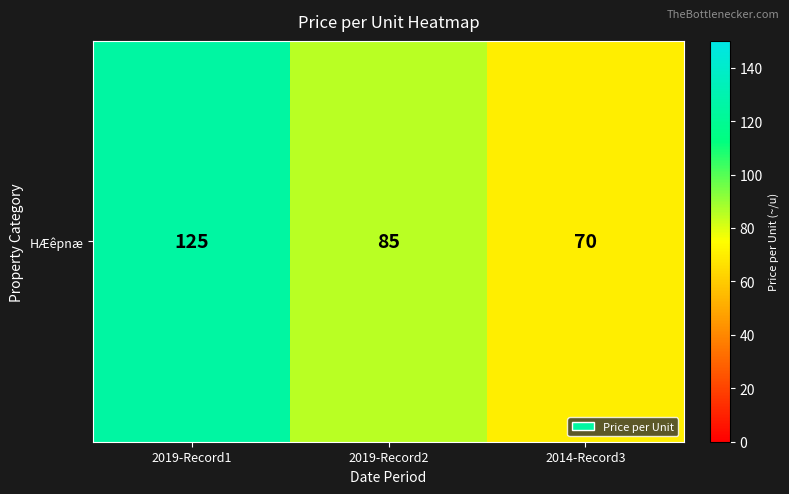

List the labels in order of value, smallest first.

2014-Record3, 2019-Record2, 2019-Record1